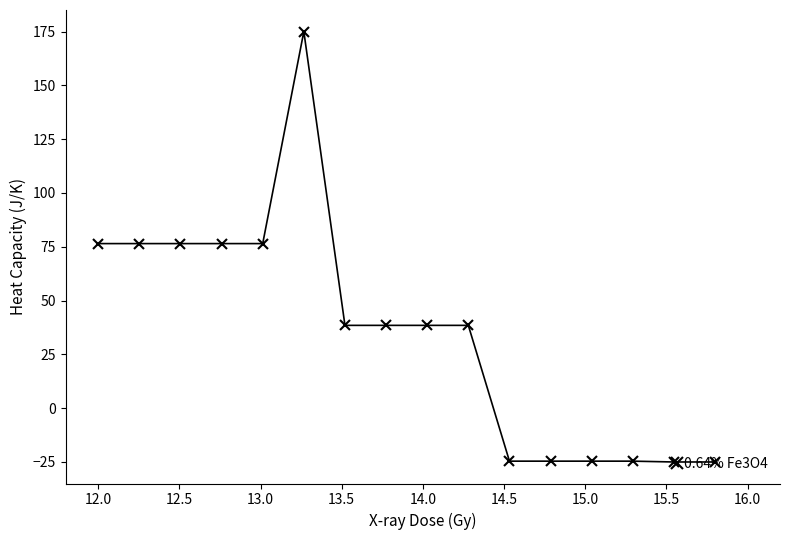

True or false: there are more than 0 points higher than both neighbors.

True